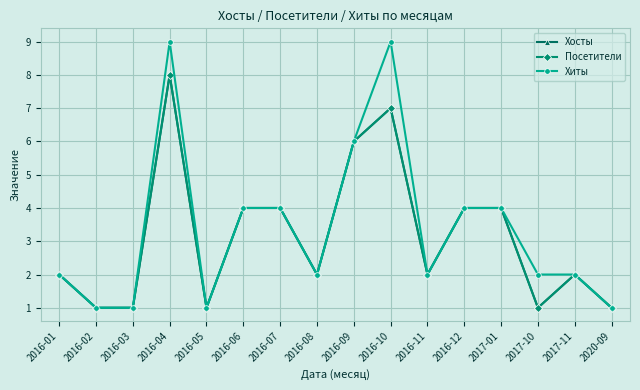

At 2017-10, list the series in order from largest to smallest.

Хиты, Хосты, Посетители